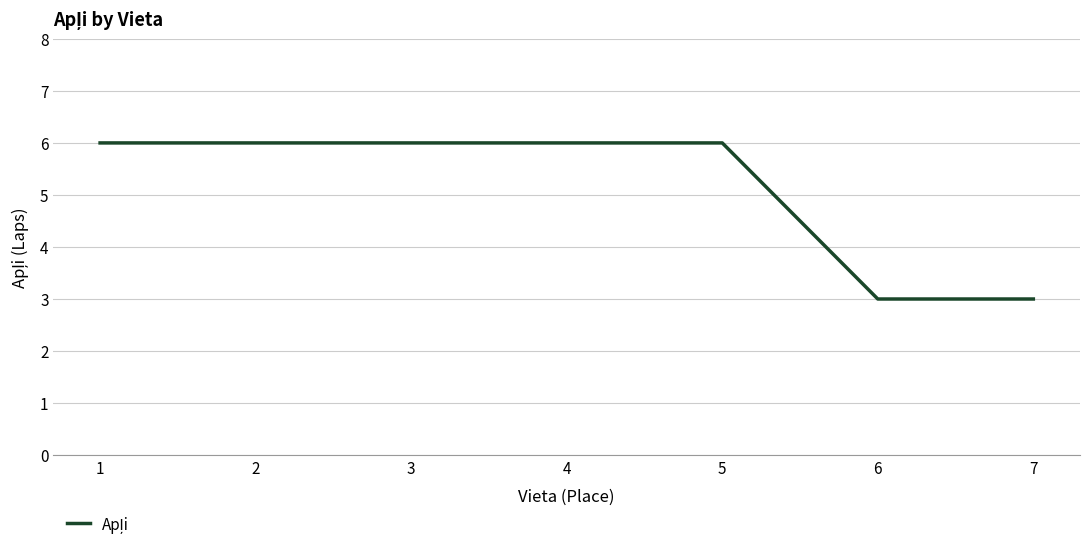

Reading left to right, extract all data points from this chart.

6	6	6	6	6	3	3